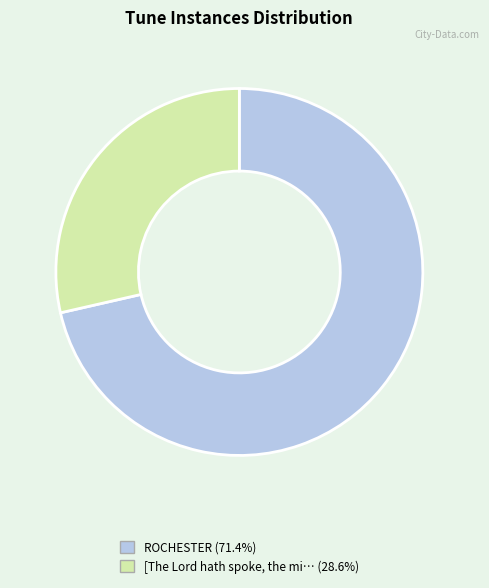

Is there a majority slice in this chart?

Yes